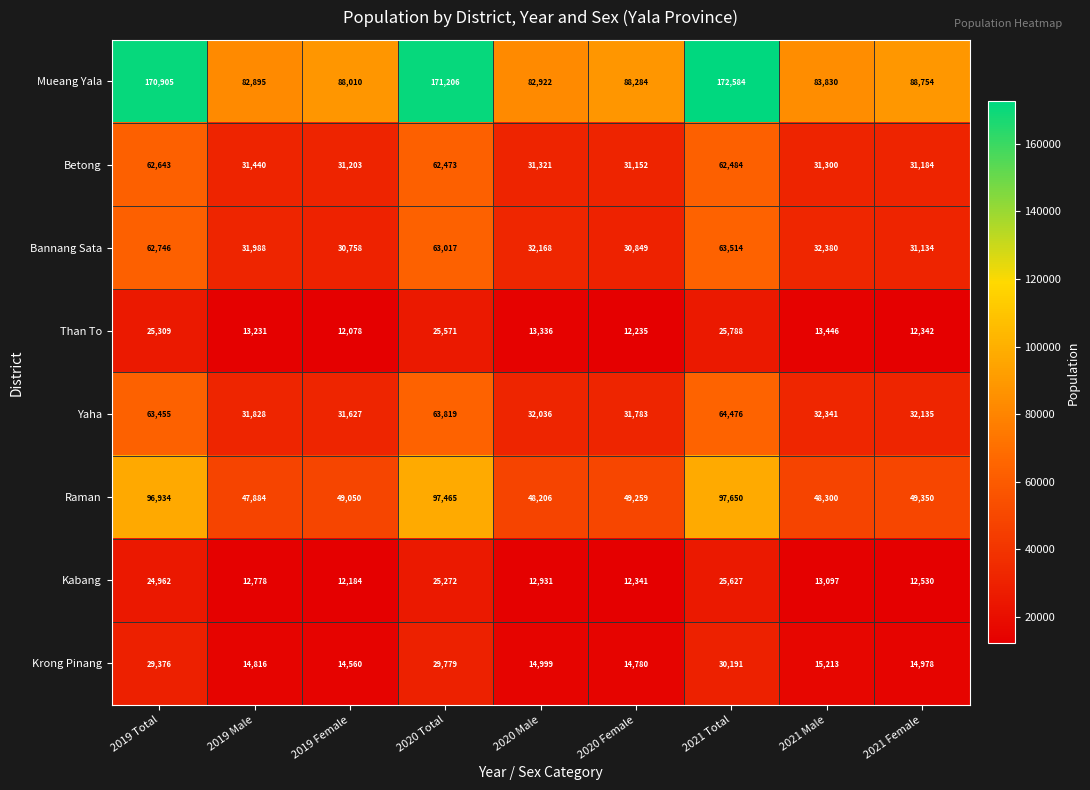

Which series changed the most between 2019 Male and 2020 Male?

Raman